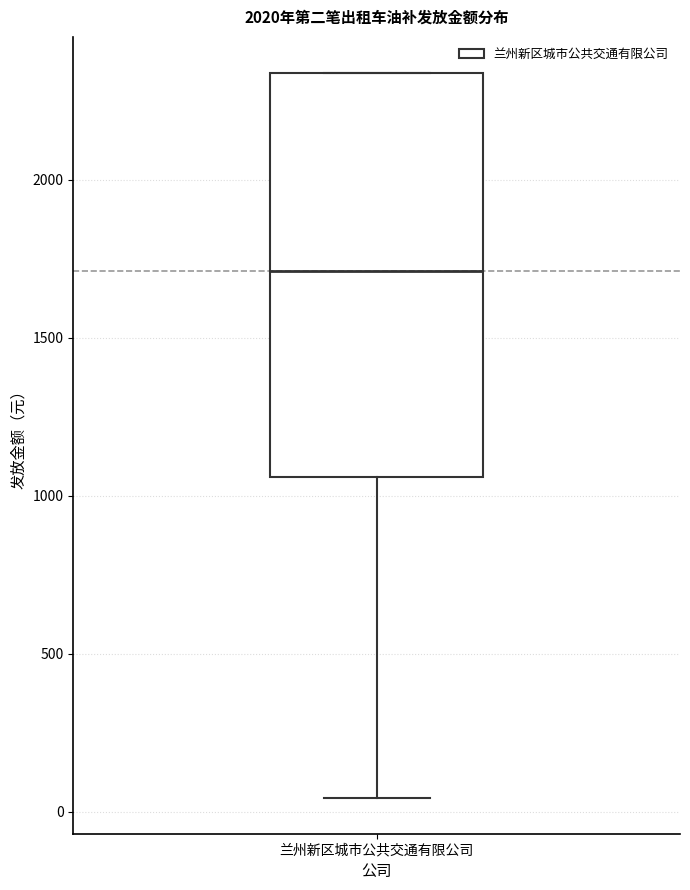

Where does the median line of the box for 兰州新区城市公共交通有限公司 sit on the y-axis? The values are not printed on the chart, so give them approximately, as read against the axis.

1700